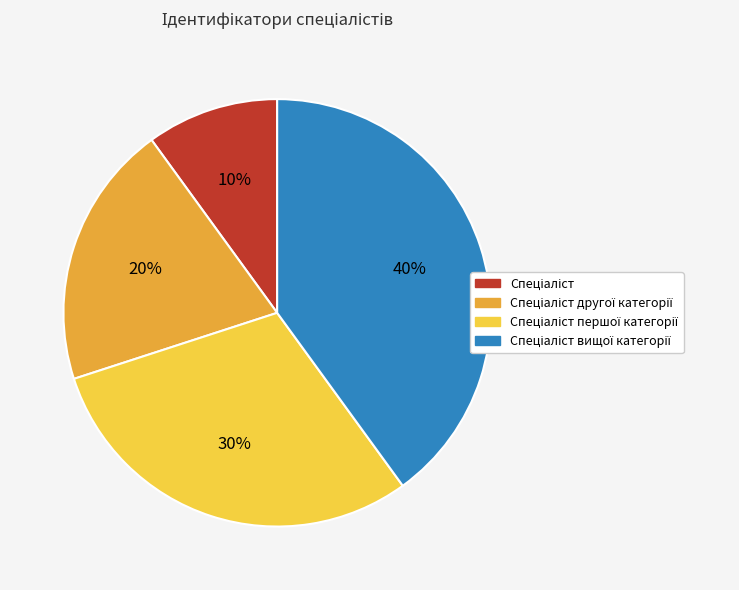

To the nearest percent, what is the average slice percentage?

25%